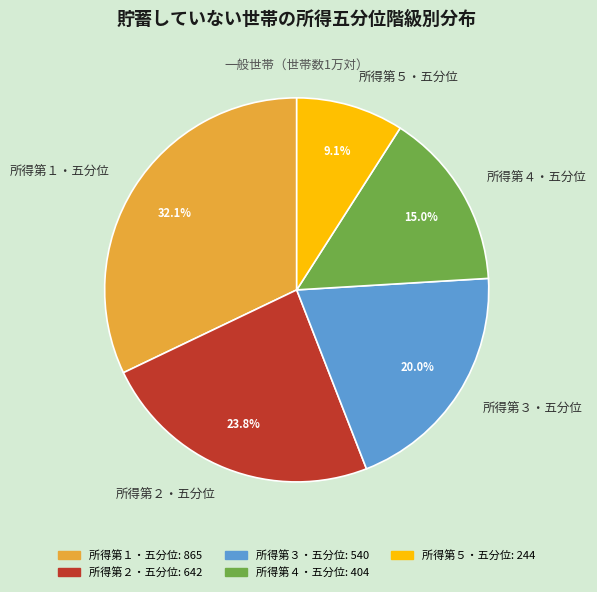

How many slices are in this pie chart?

5